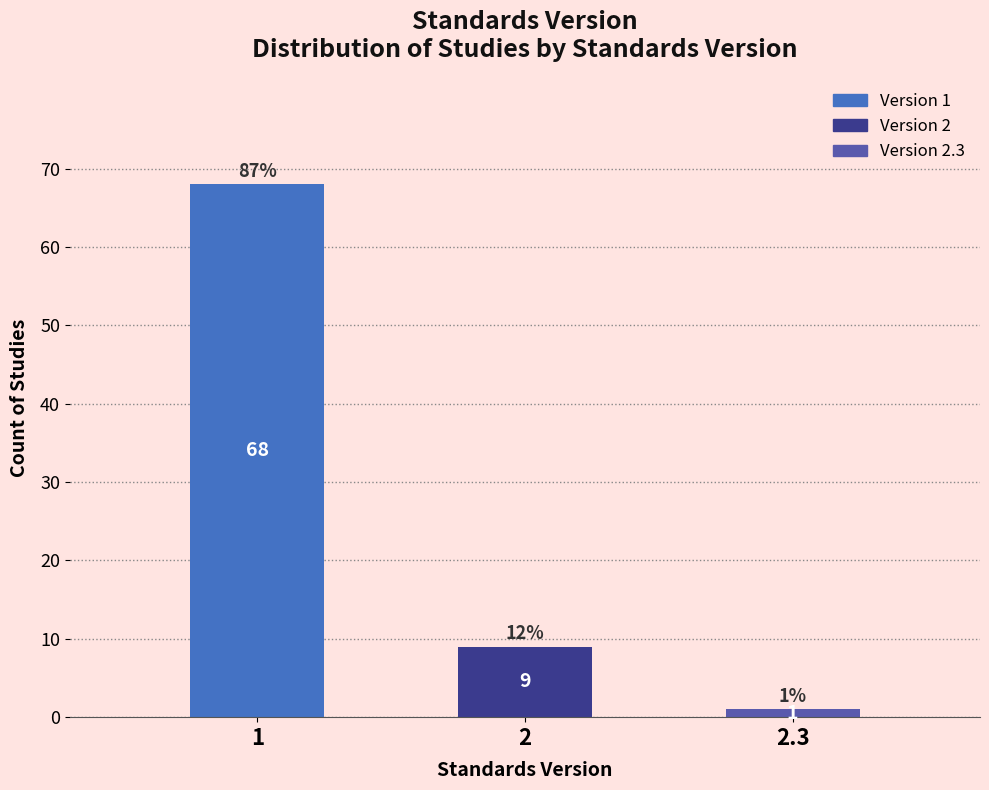

Reading right to left, extract all data points from this chart.

2.3=1	2=9	1=68